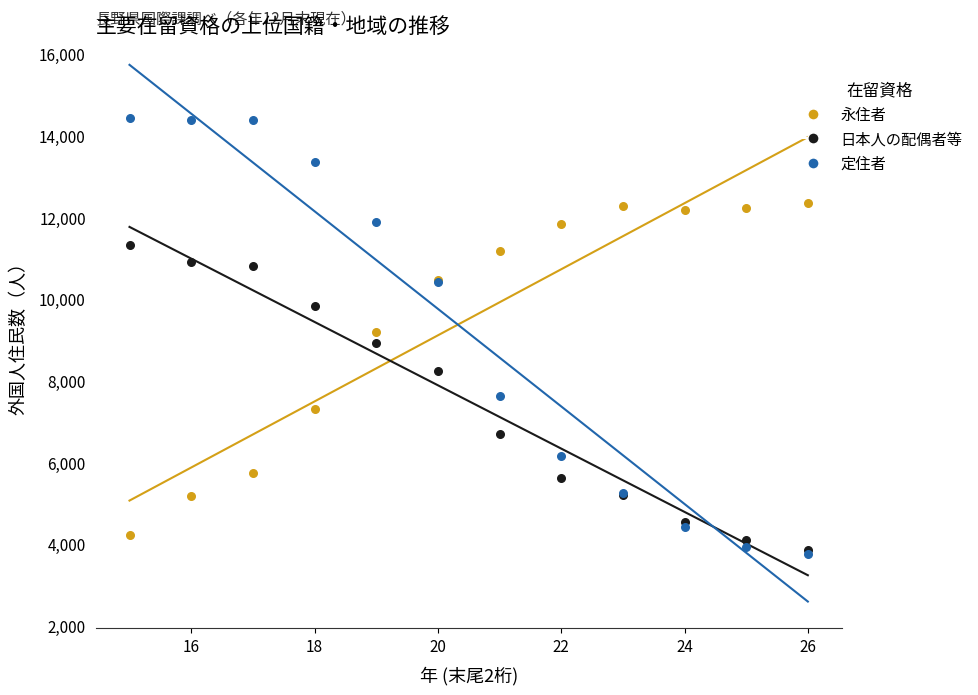

Which series contains the highest Y value?

定住者